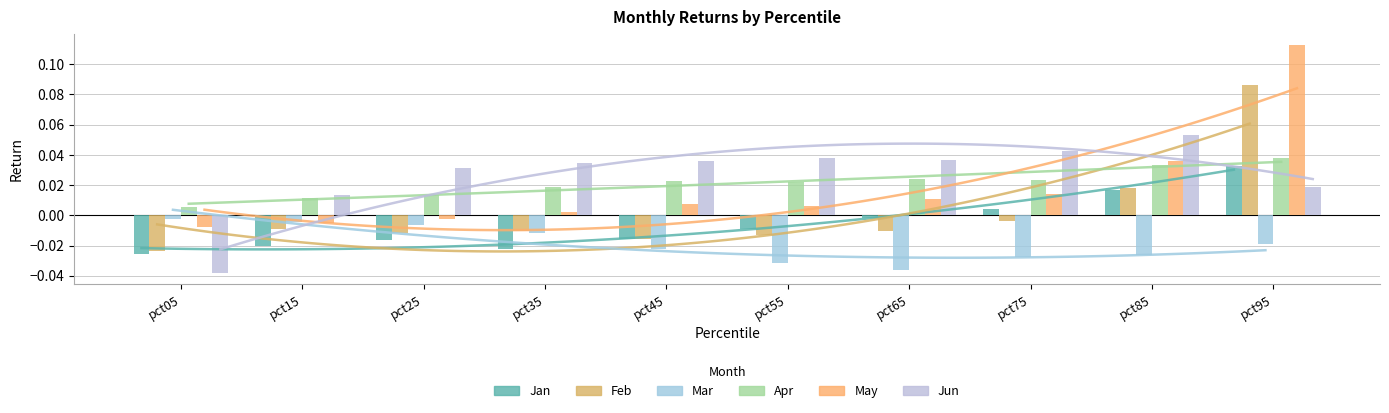

What is the sum of all Mar values?

-0.2